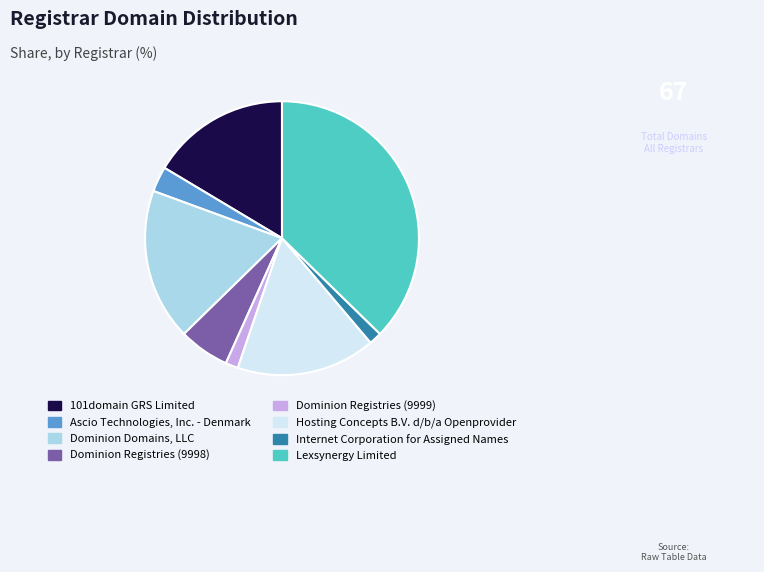

What is the ratio of the value at Dominion Domains, LLC to the value at Dominion Registries (9999)?

12.0